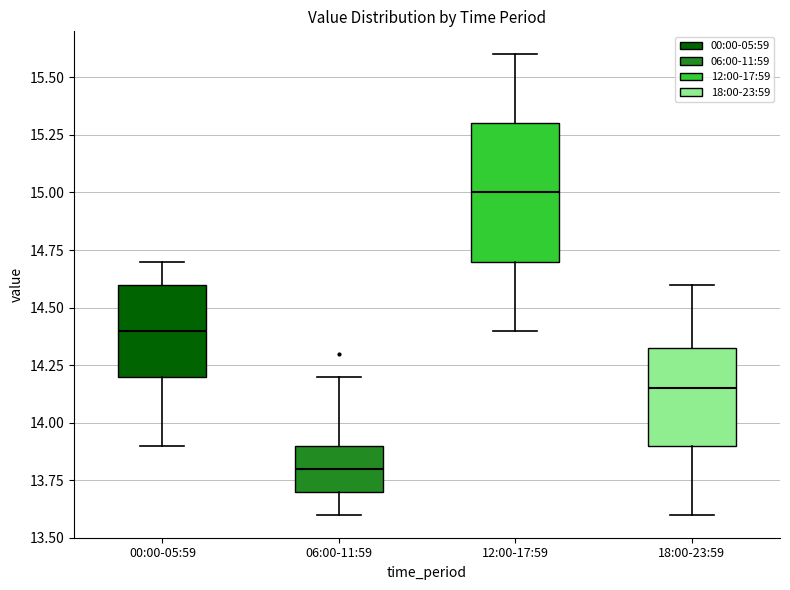

Reading left to right, transcribe this box plot: for each box, give where its median line is, the range the box spans, and where its two whiskers end, as read against the y-axis. The values are not printed on the chart, so give them approximately, as read against the axis.

00:00-05:59: median 14.40, box 14.20 to 14.60, whiskers 13.90 to 14.70
06:00-11:59: median 13.80, box 13.70 to 13.90, whiskers 13.60 to 14.20
12:00-17:59: median 15.00, box 14.70 to 15.30, whiskers 14.40 to 15.60
18:00-23:59: median 14.15, box 13.90 to 14.35, whiskers 13.60 to 14.60